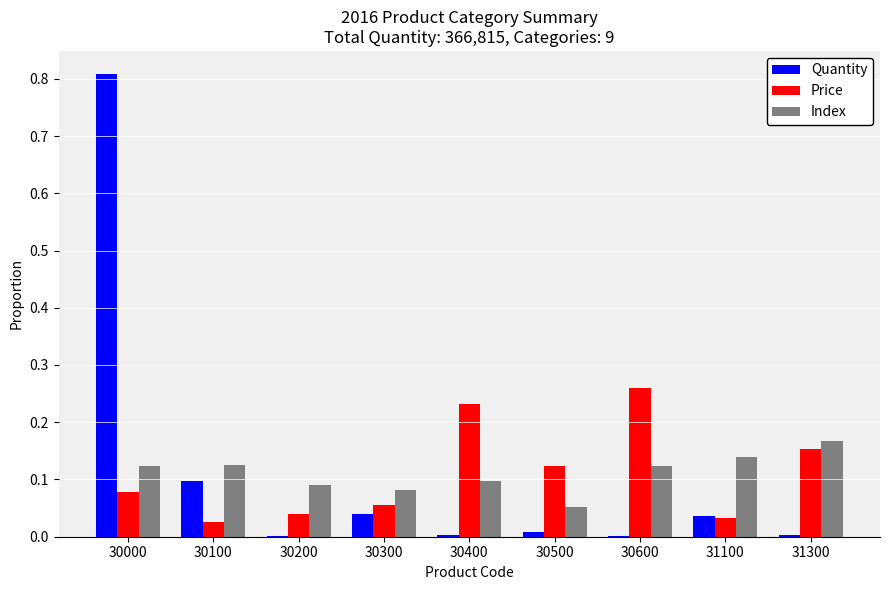

The Quantity series shows 0.0 at 30400. True or false?

True